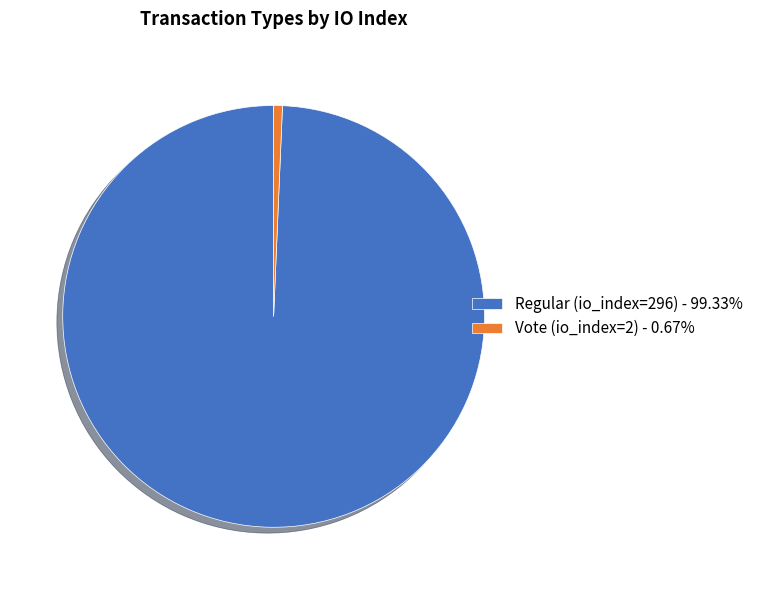

What is the majority slice?

Regular (io_index=296)